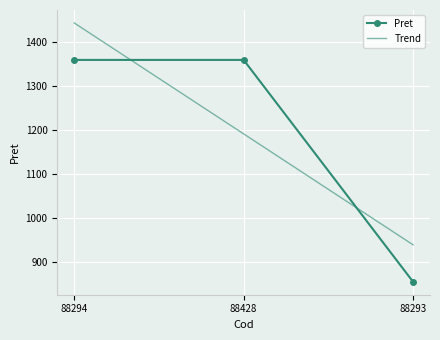

What is the spread (max minus min) of values at 88428?

168.0